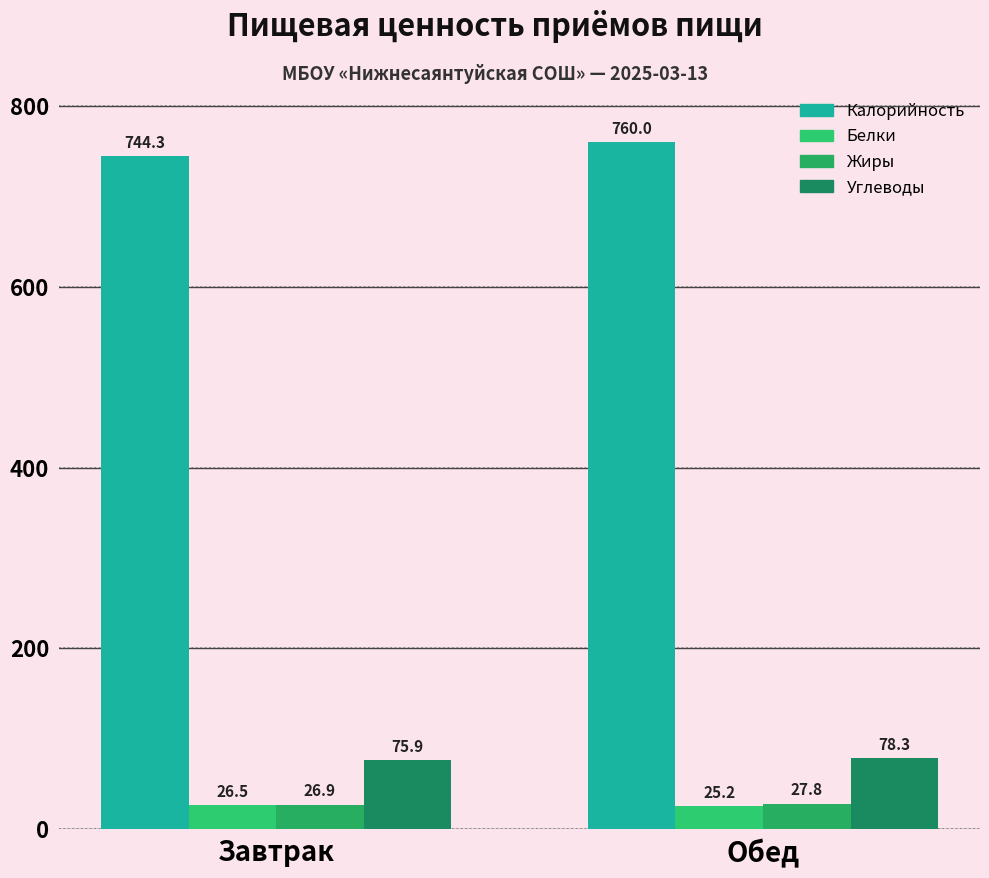

What is the label of the 1st bar from the right?

Обед